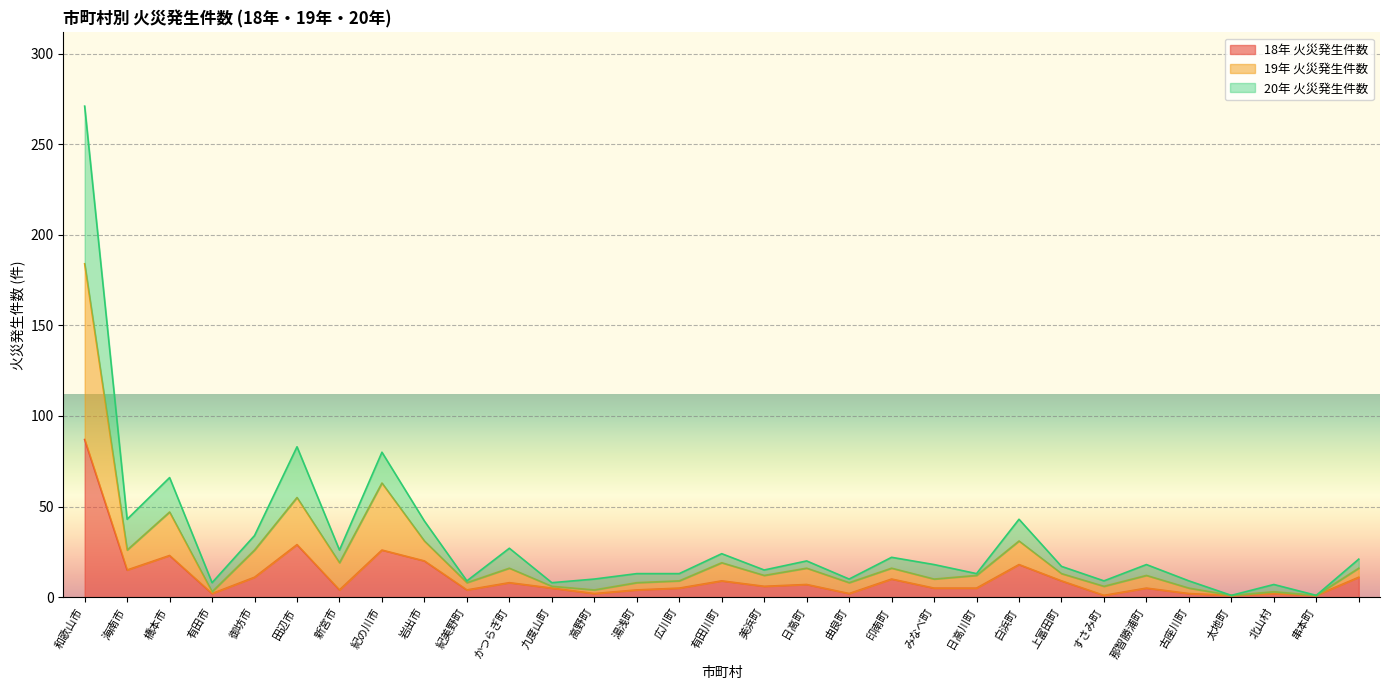

True or false: 20年 火災発生件数 has a value of 20 at 日高町.

True